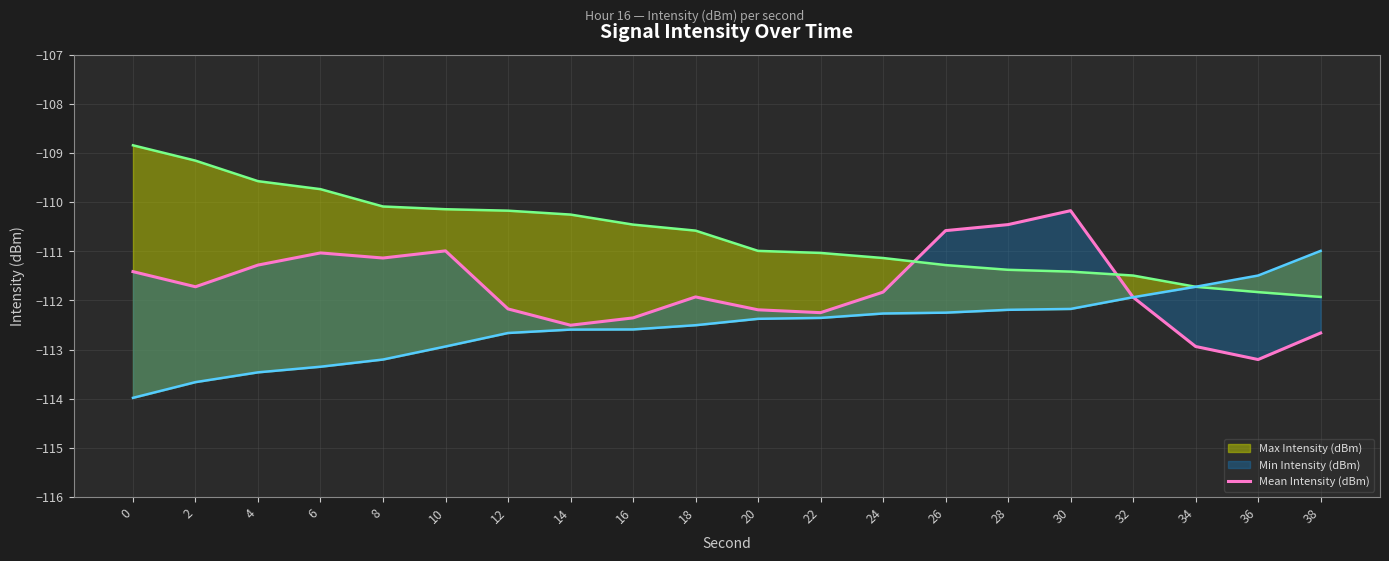

Does the chart have visible grid lines?

Yes